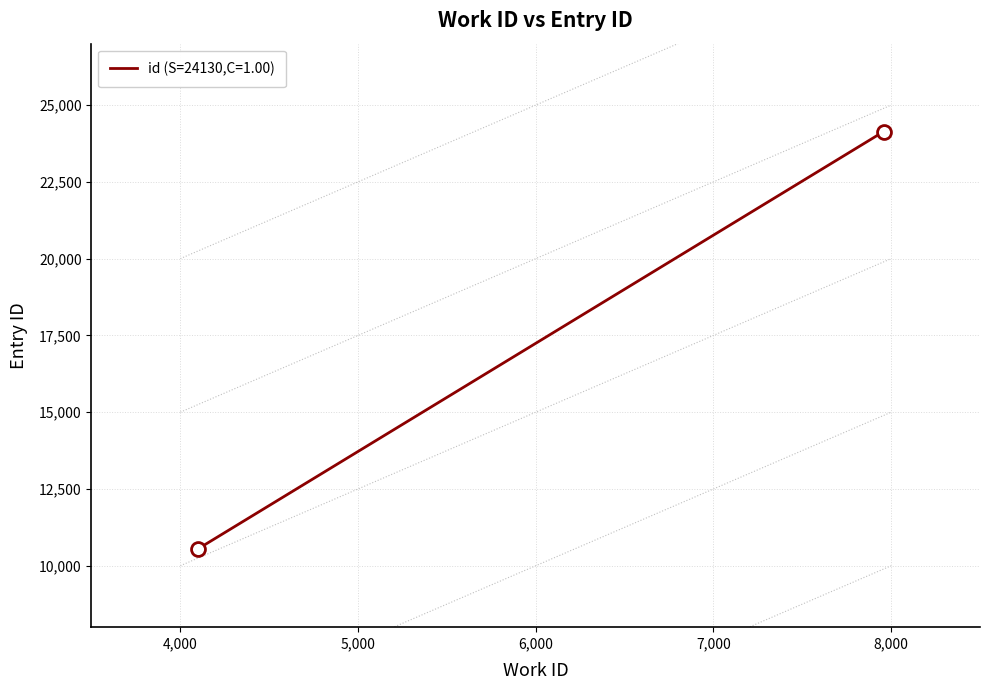

What is the difference between the maximum and minimum values?

13572